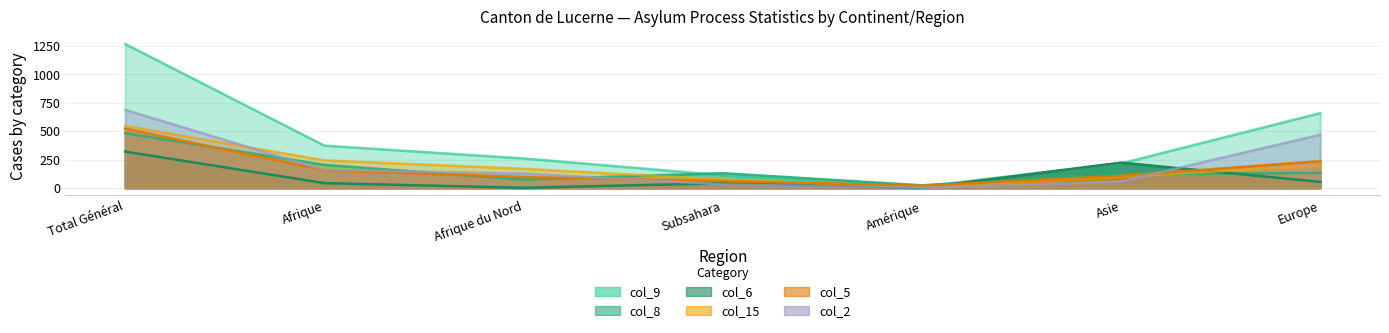

What are all the series names shown in the legend?

col_9 (Total Départs), col_8 (Règlements cantons), col_6 (Octrois asile), col_15 (Départs non-contrôlés), col_5 (Entrées soutien retour), col_2 (Entrées)